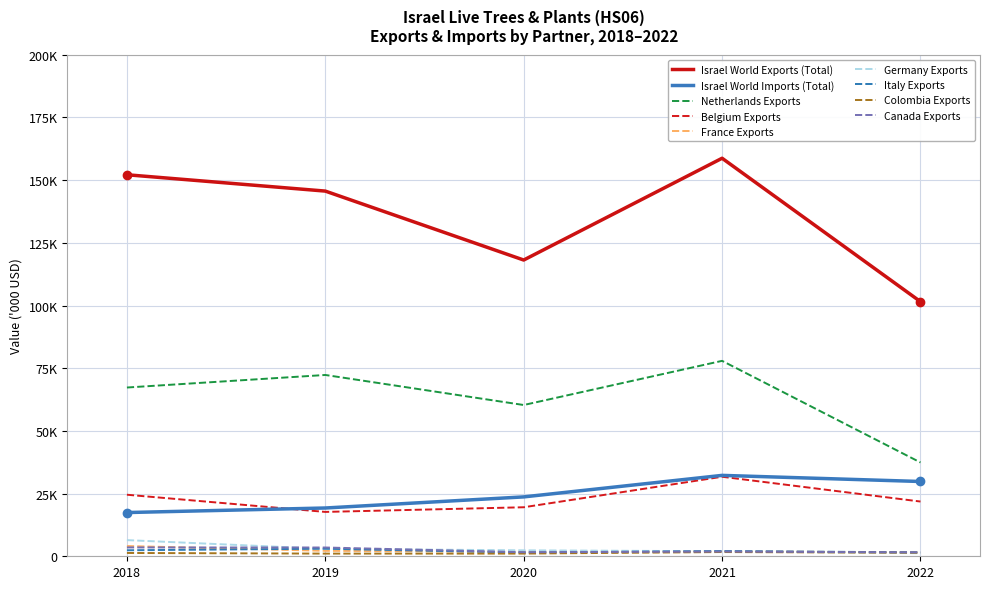

Does the chart have visible grid lines?

Yes